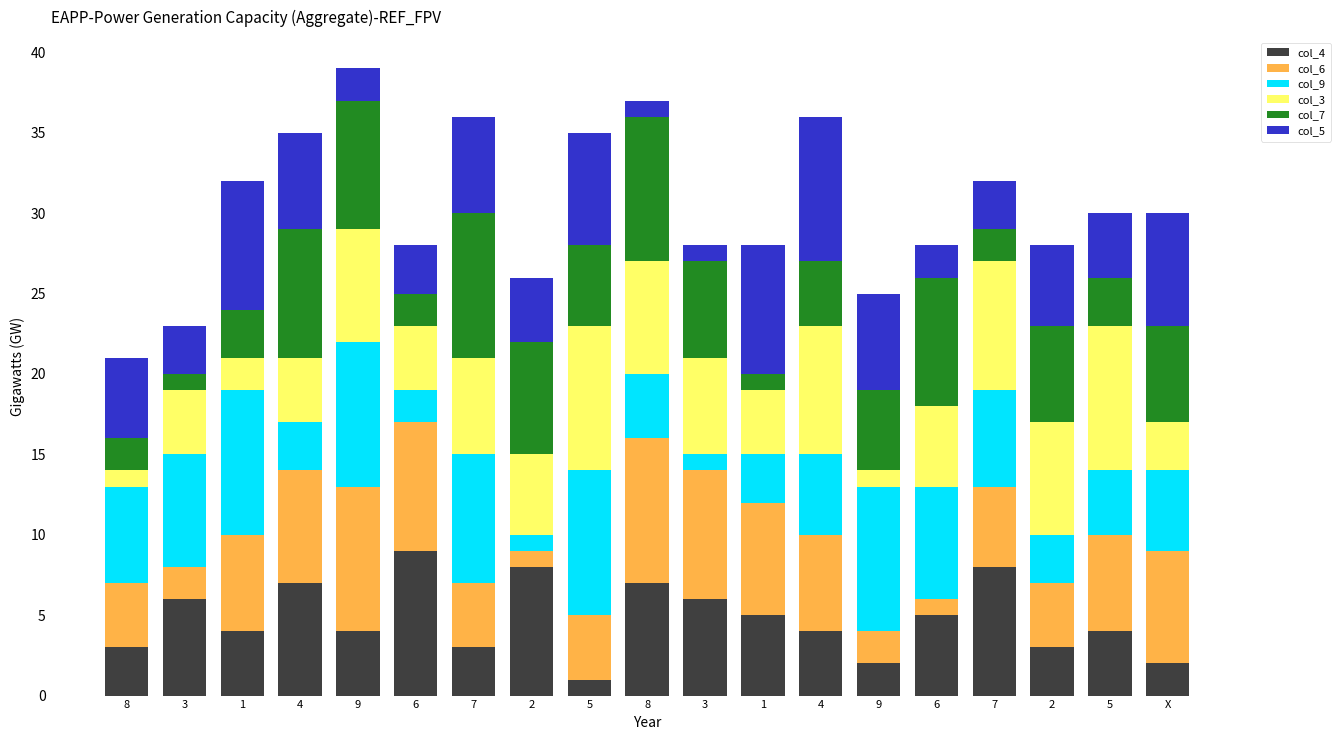

The col_9 series shows 1 at 3. True or false?

False